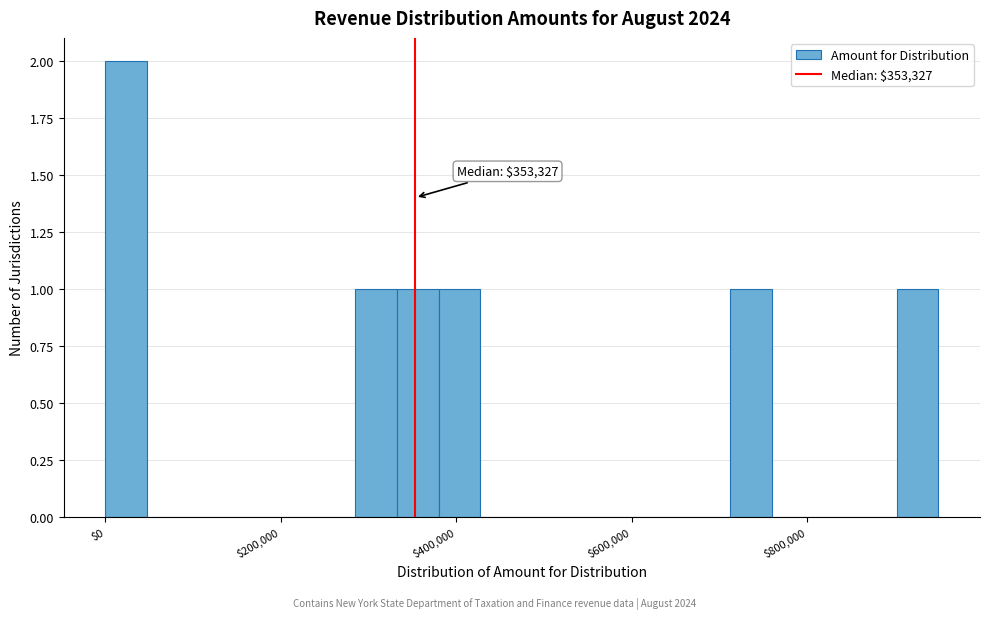

Around what value on the x-axis is the tallest bar? Give the approximate position of its centre, as read against the axis.

20000